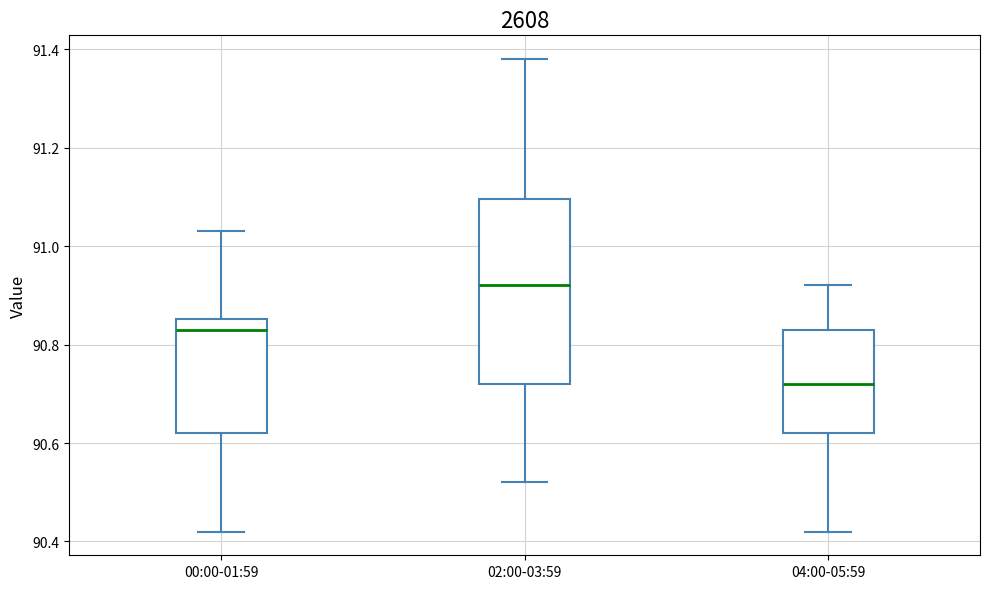

Reading left to right, transcribe this box plot: for each box, give where its median line is, the range the box spans, and where its two whiskers end, as read against the y-axis. The values are not printed on the chart, so give them approximately, as read against the axis.

00:00-01:59: median 90.84, box 90.62 to 90.86, whiskers 90.42 to 91.04
02:00-03:59: median 90.92, box 90.72 to 91.10, whiskers 90.52 to 91.38
04:00-05:59: median 90.72, box 90.62 to 90.84, whiskers 90.42 to 90.92